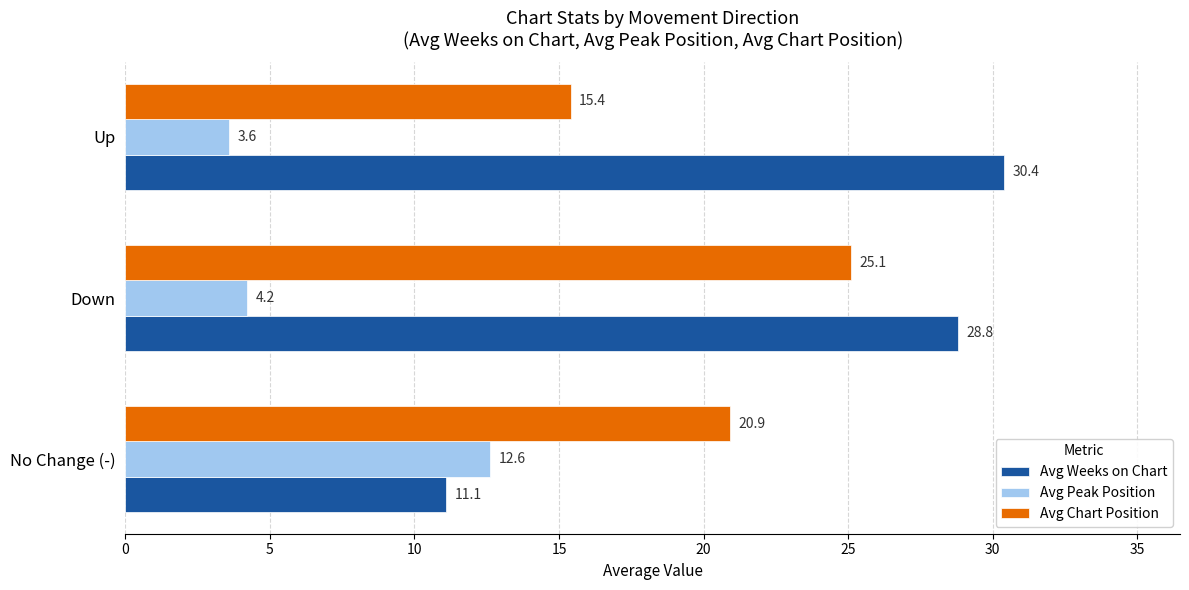

The Avg Weeks on Chart series shows 30.4 at Up. True or false?

True